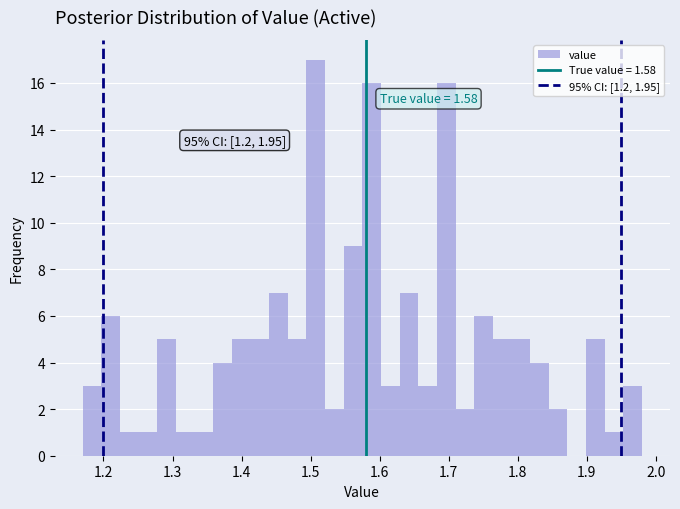

Read against the x-axis, roughly where is the centre of the tallest bar?

1.51